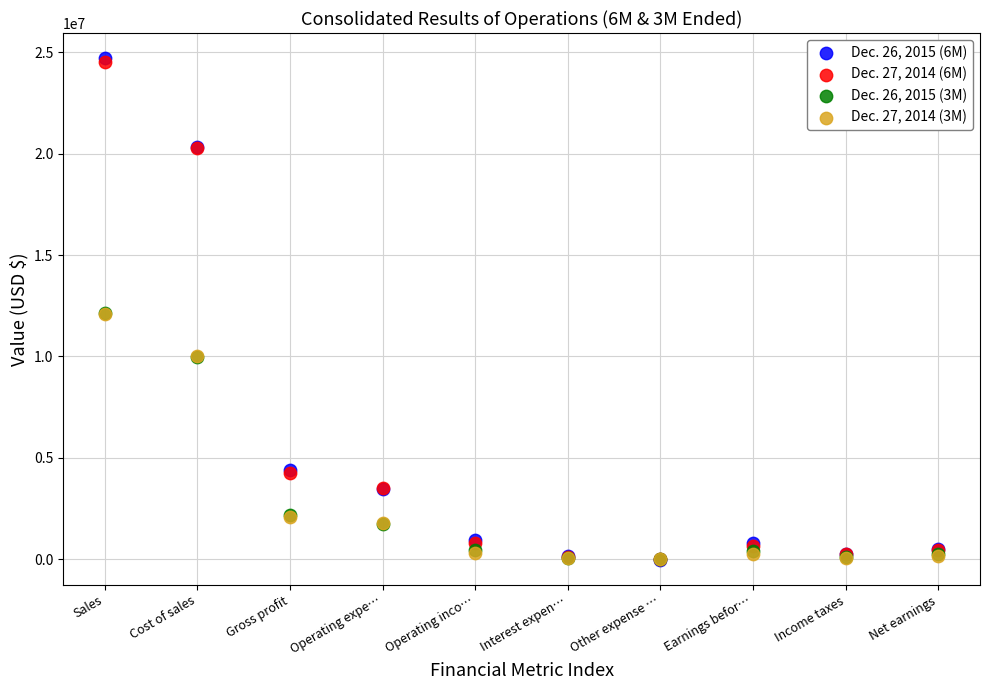

What are all the series names shown in the legend?

Dec. 26, 2015 (6M), Dec. 27, 2014 (6M), Dec. 26, 2015 (3M), Dec. 27, 2014 (3M)